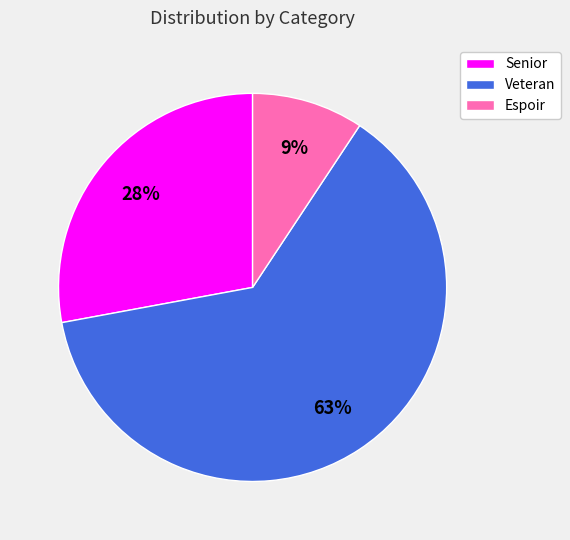

To the nearest percent, what portion does Veteran represent?

63%